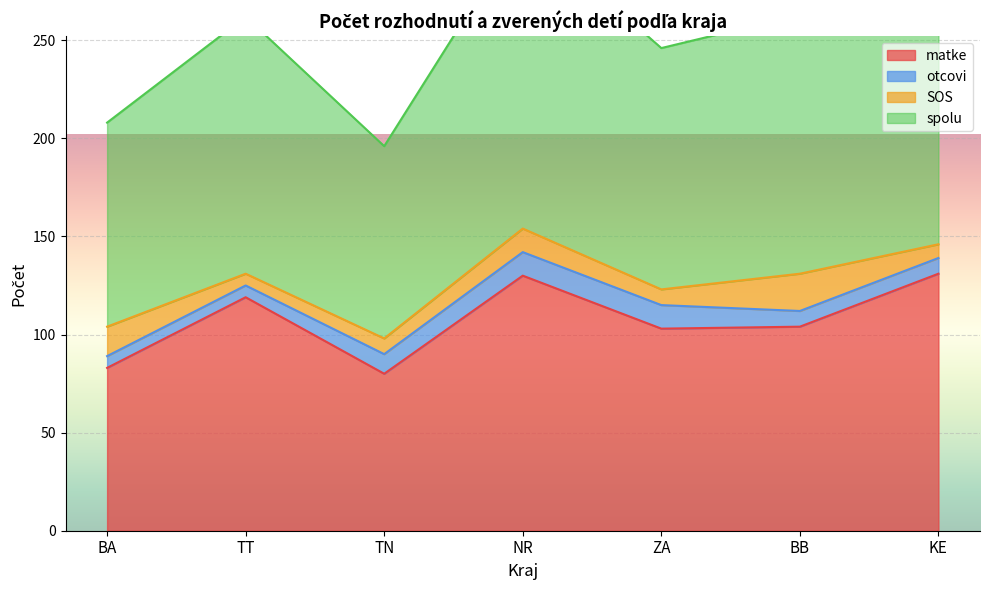

What is the label of the 5th point from the left?

ZA